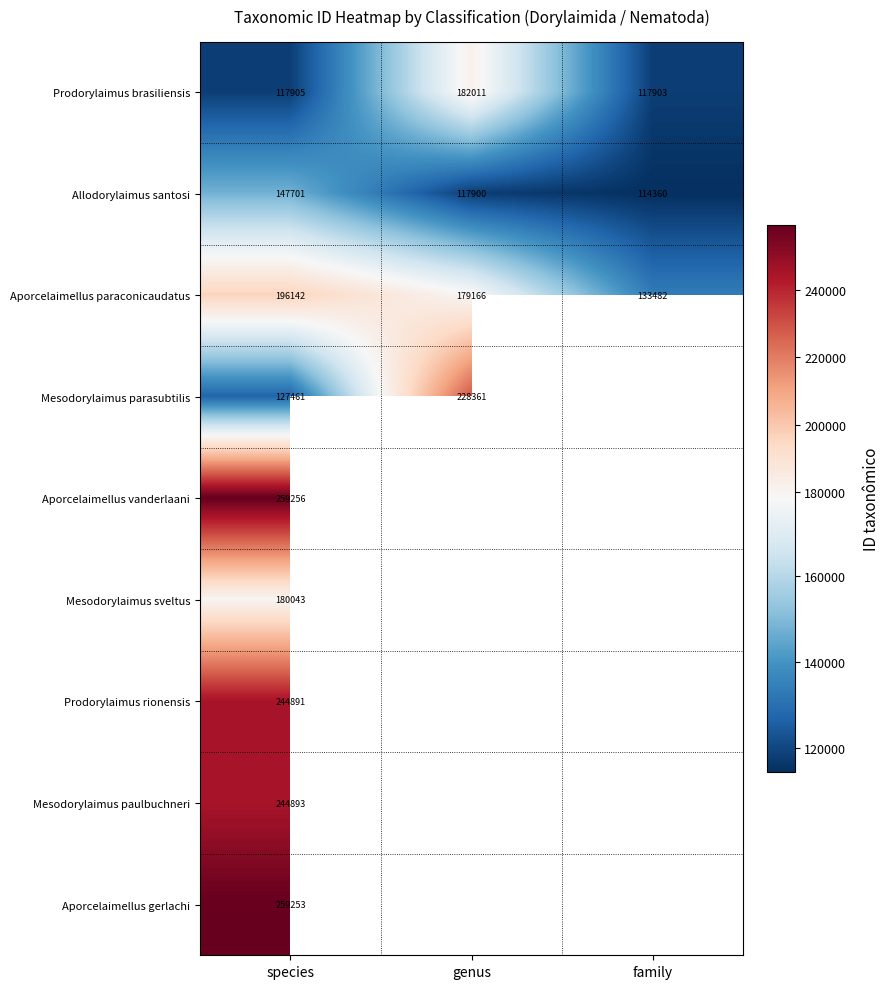

True or false: Allodorylaimus santosi has a value of 114360 at family.

True